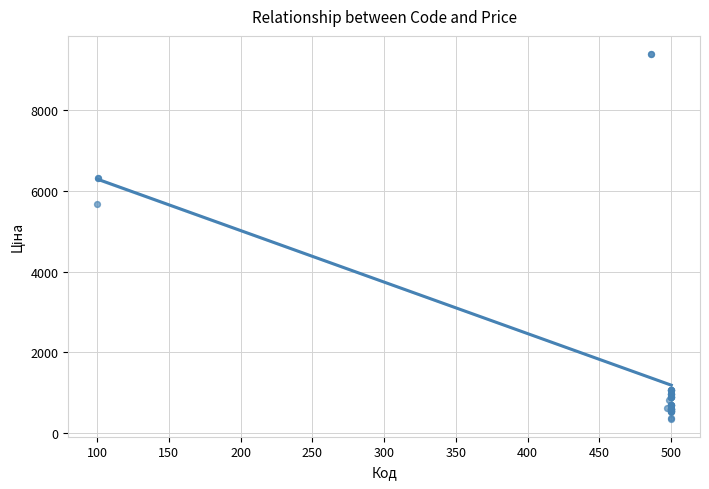

What Y value in the scatter plot is closest to 4871?

5673.8